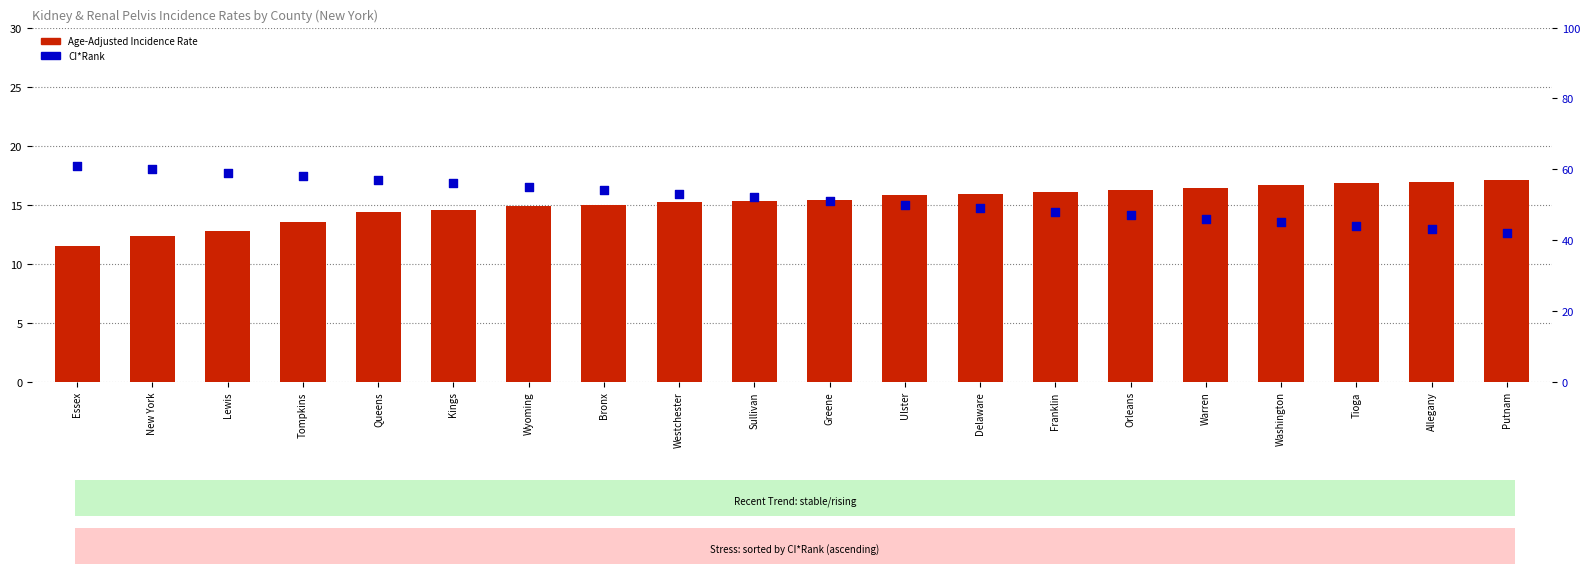

Which series reaches the maximum Y coordinate?

CI*Rank